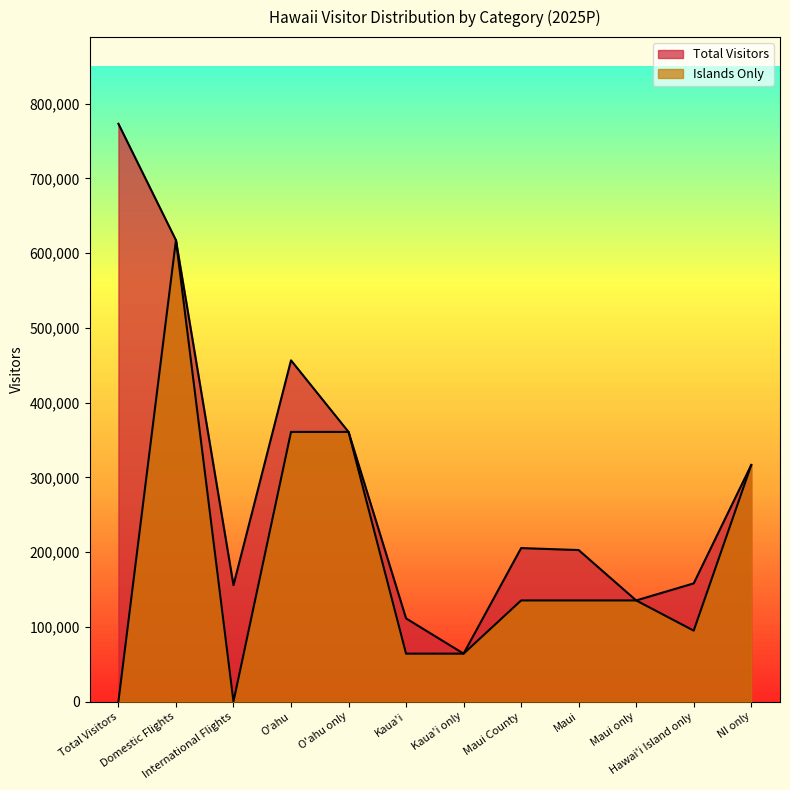

What are all the series names shown in the legend?

Total Visitors, Islands Only